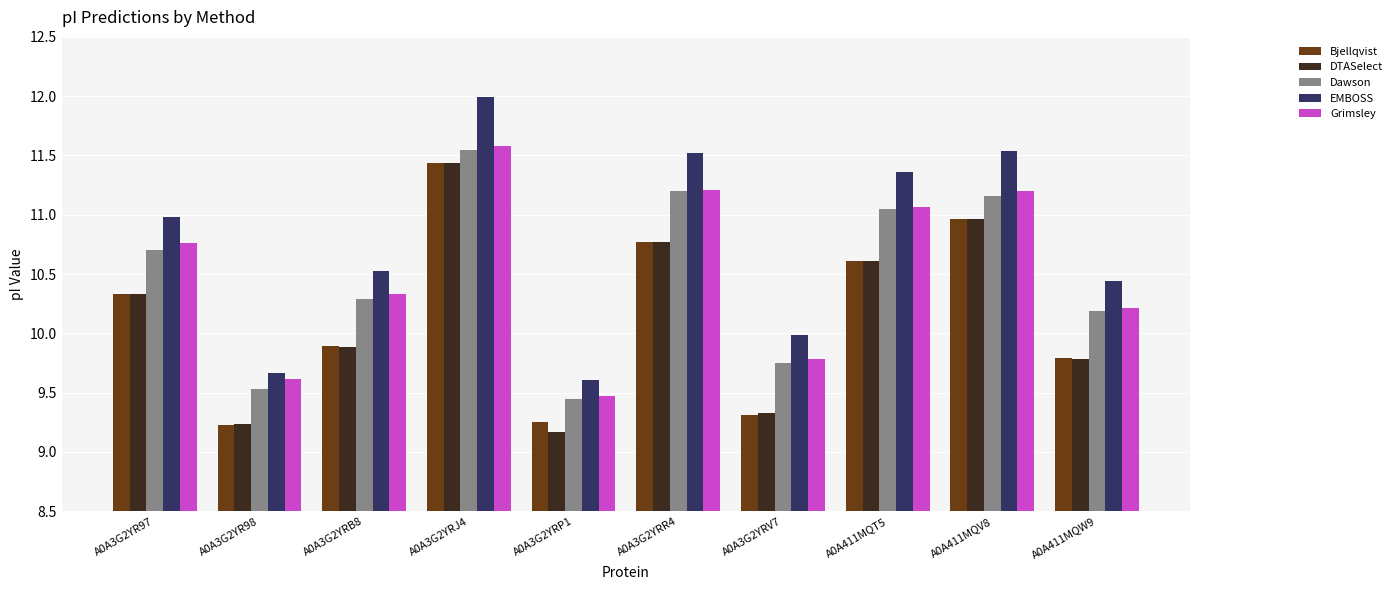

What position from the right is A0A3G2YRP1?

6